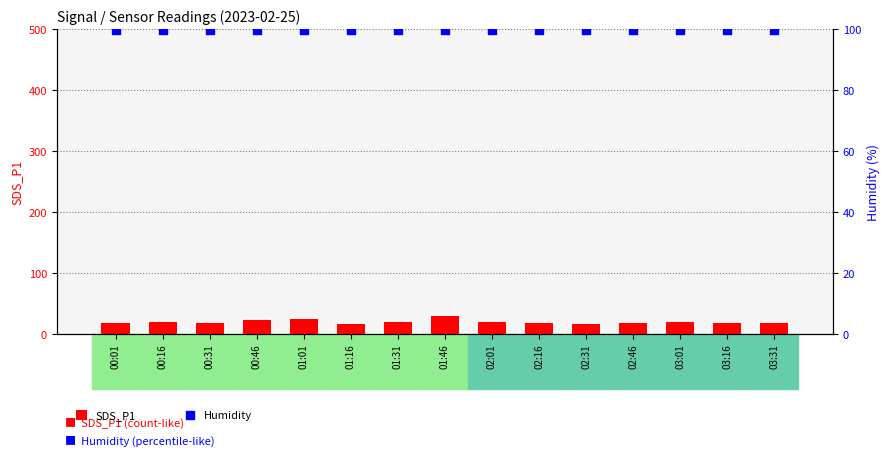

Which series contains the highest Y value?

Humidity